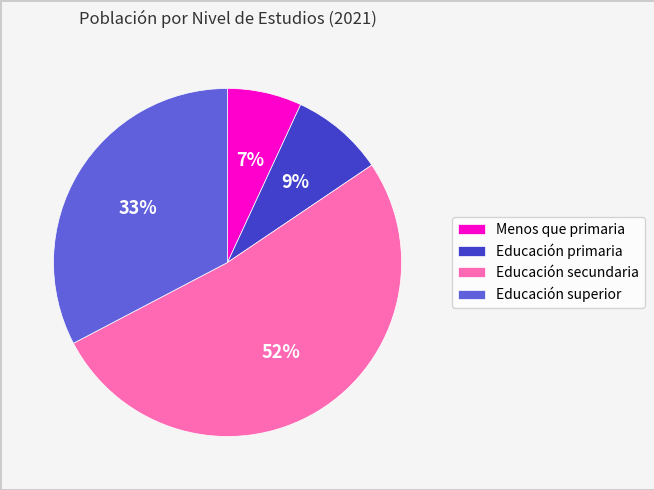

Between Educación superior and Educación secundaria, which is larger?

Educación secundaria